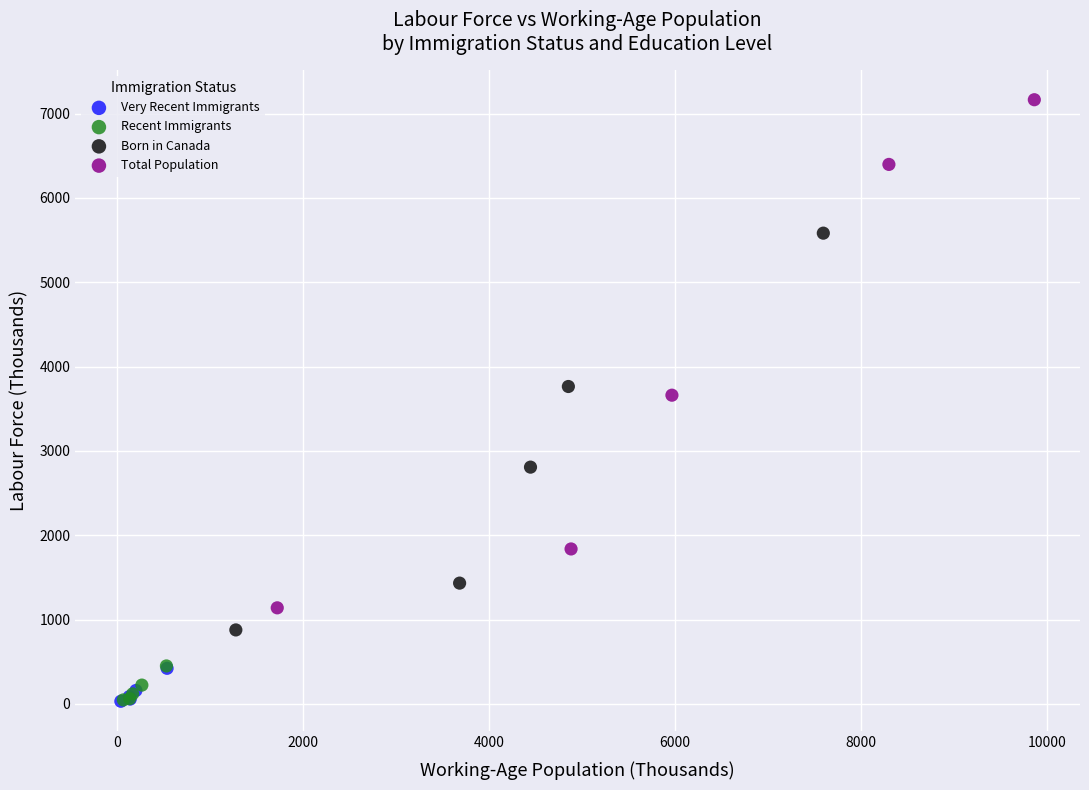

Which series has the widest spread of Y values?

Total Population